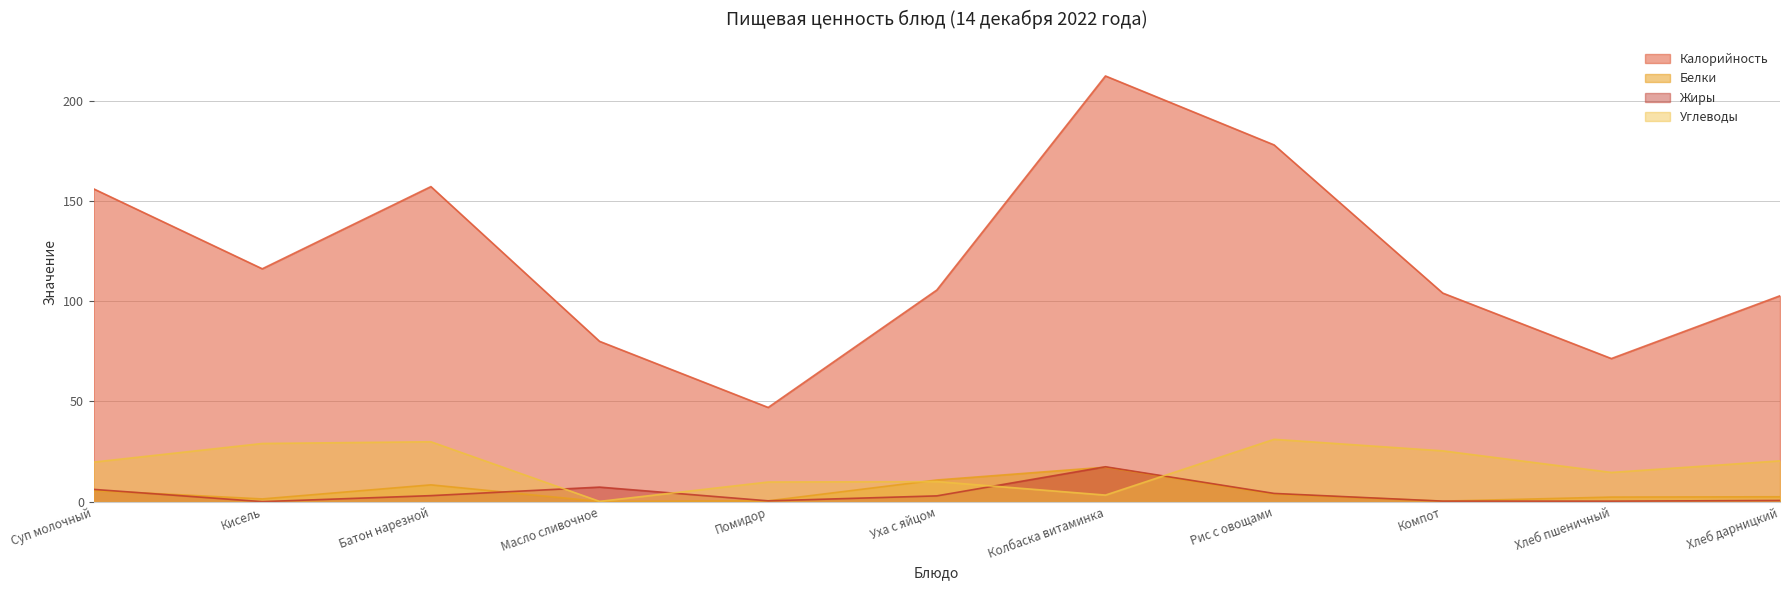

Does the chart have visible grid lines?

Yes